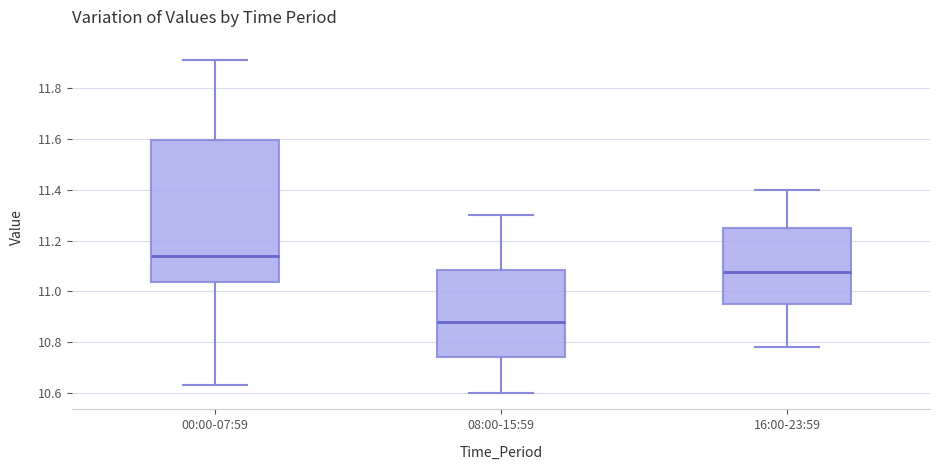

Which box is the tallest, from its lower edge to its upper edge?

00:00-07:59